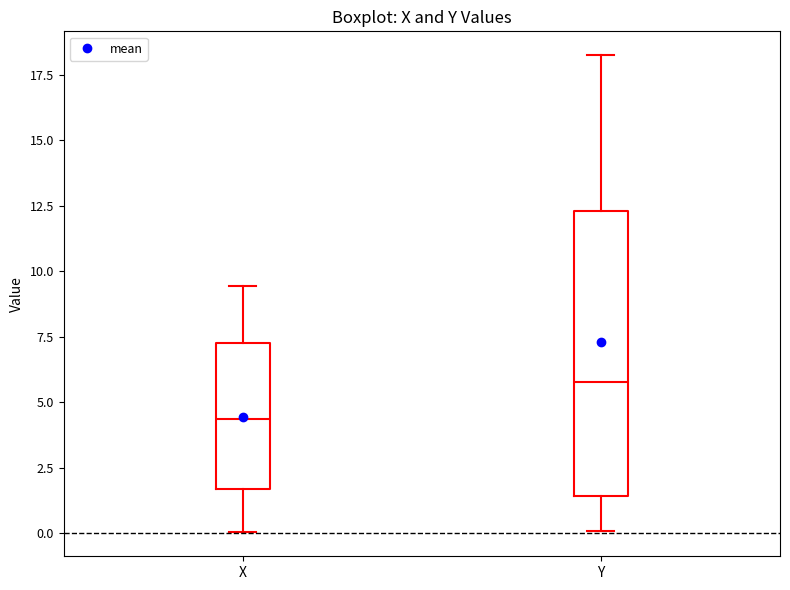

Which box has the lowest median line?

X